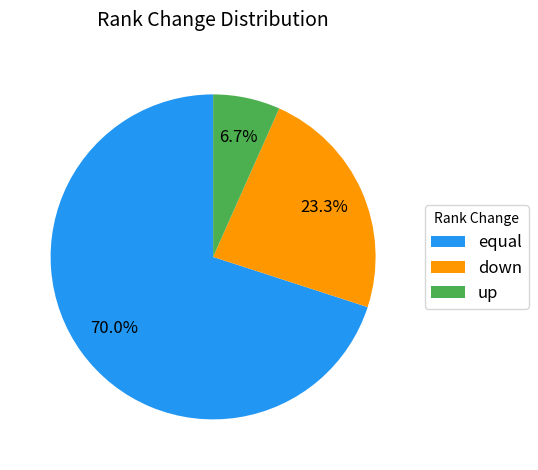

True or false: equal accounts for 70% of the total.

True